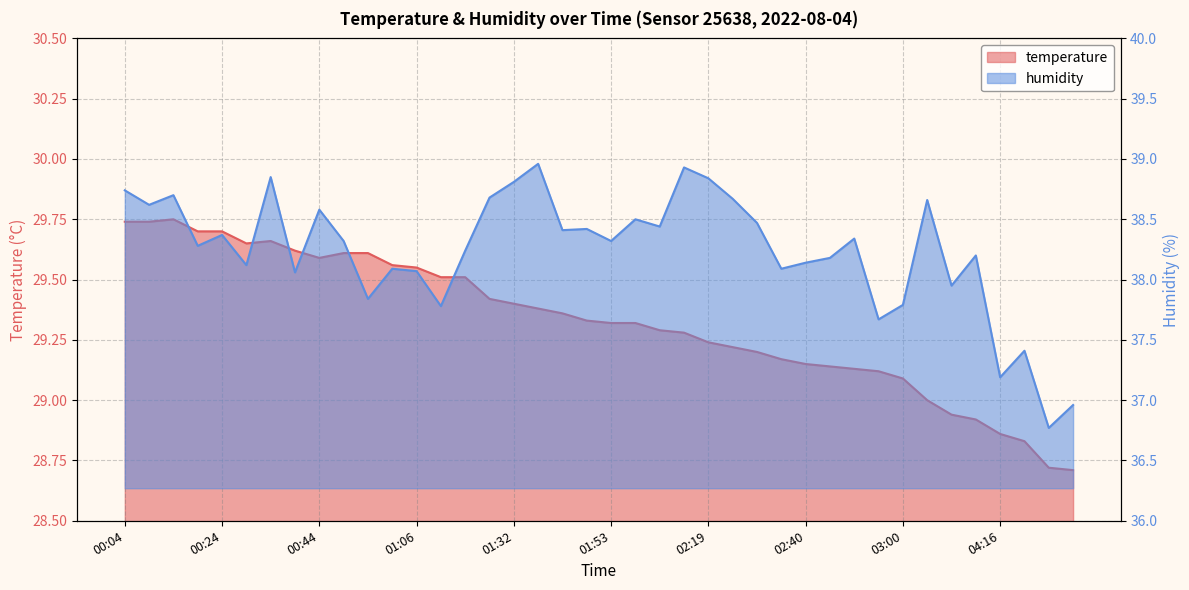

What is the lowest value of the humidity series?

36.8